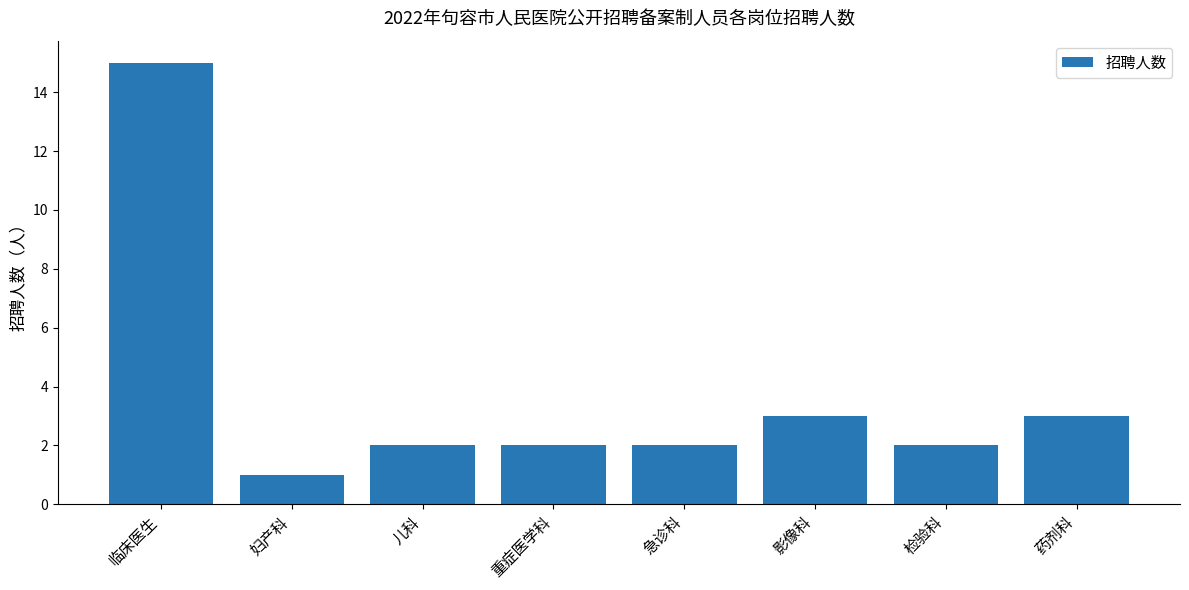

What is the greatest value displayed?

15